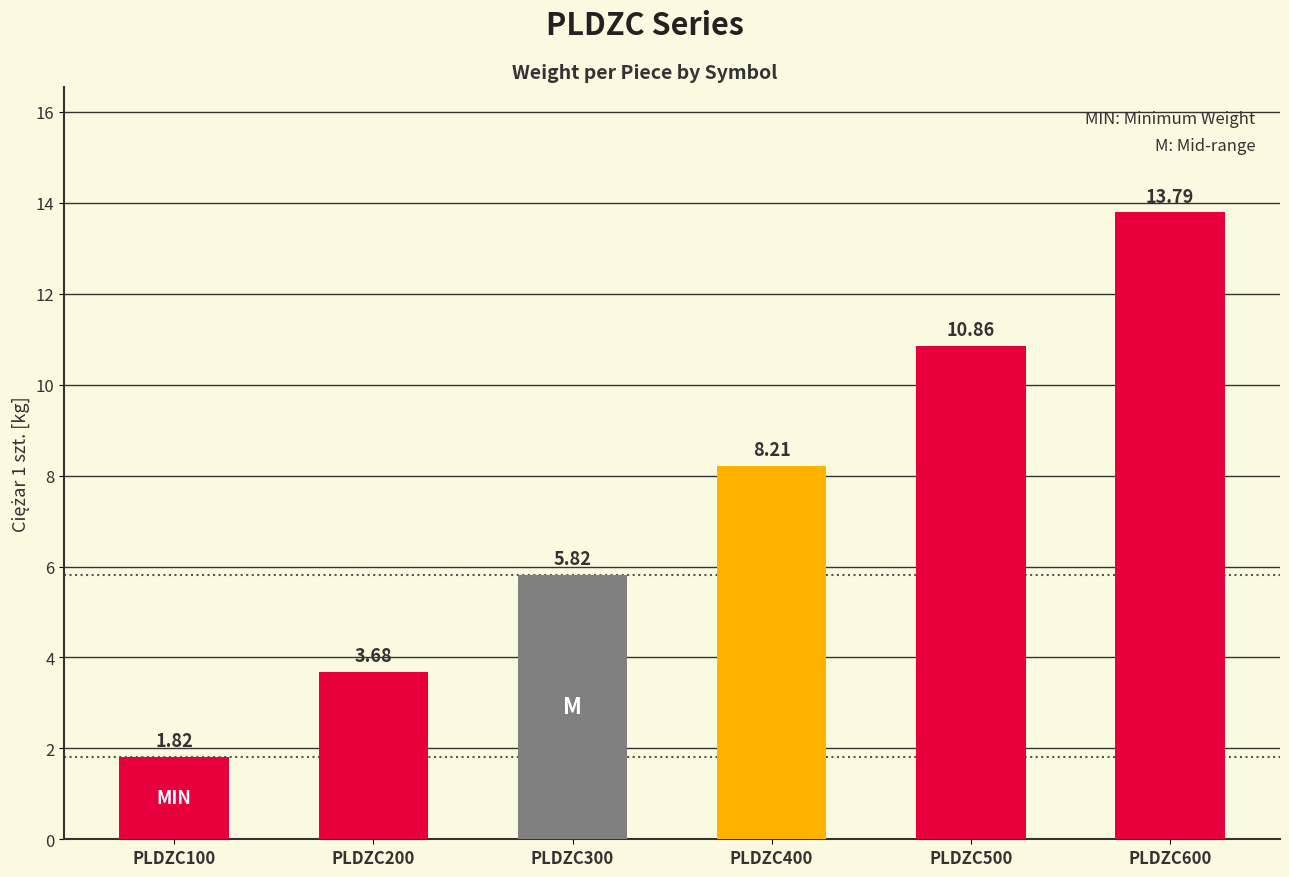

Which has a higher value, PLDZC100 or PLDZC400?

PLDZC400